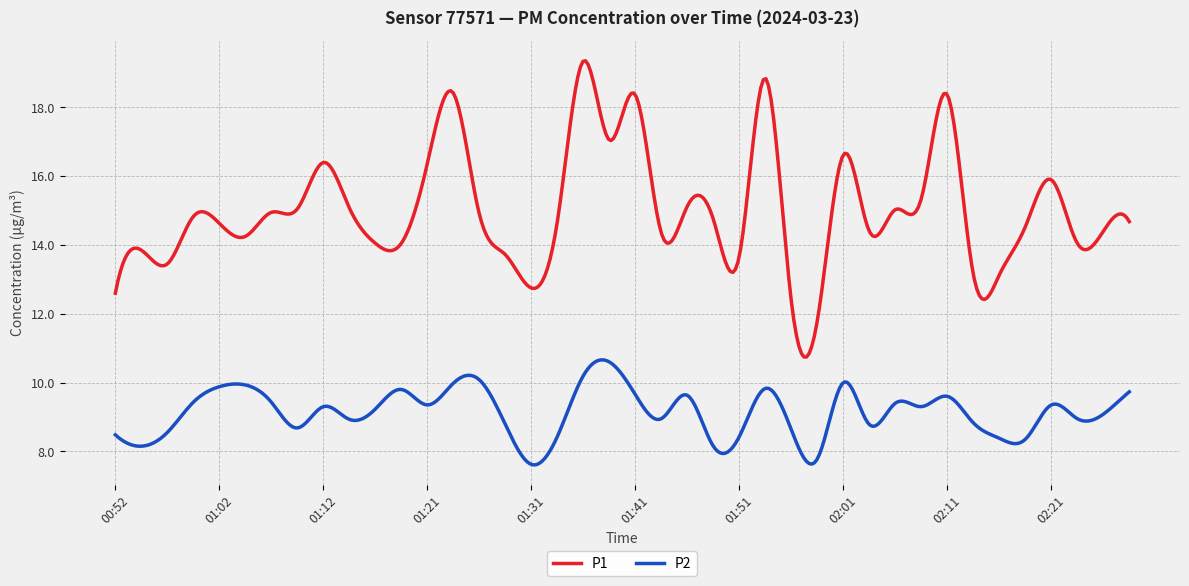

What is the difference between the maximum and minimum values in the P1 series?

8.6